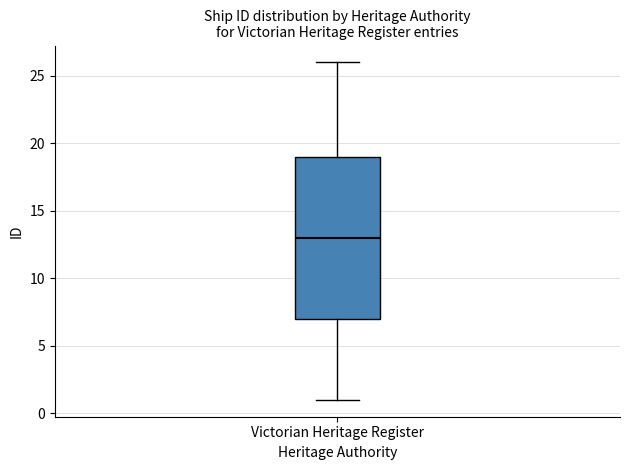

Transcribe this box plot: give where the median line is, the range the box spans, and where the two whiskers end, as read against the y-axis. The values are not printed on the chart, so give them approximately, as read against the axis.

median 13, box 7 to 19, whiskers 1 to 26